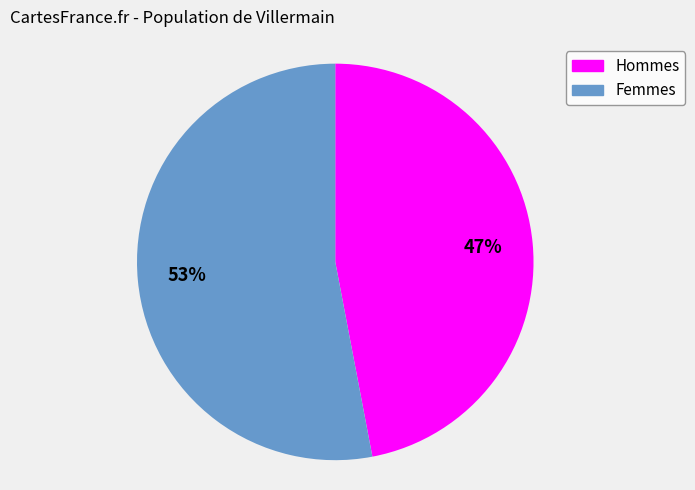

What is the smallest slice in the pie chart?

Hommes